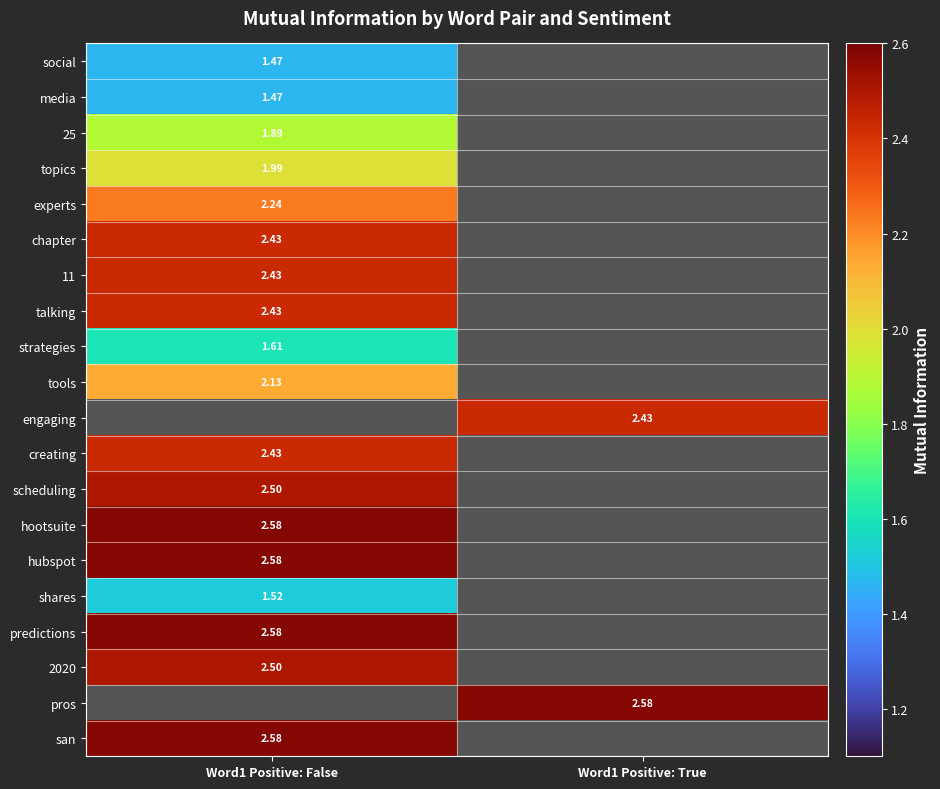

True or false: san has a value of 1.7 at Word1 Positive: False.

False